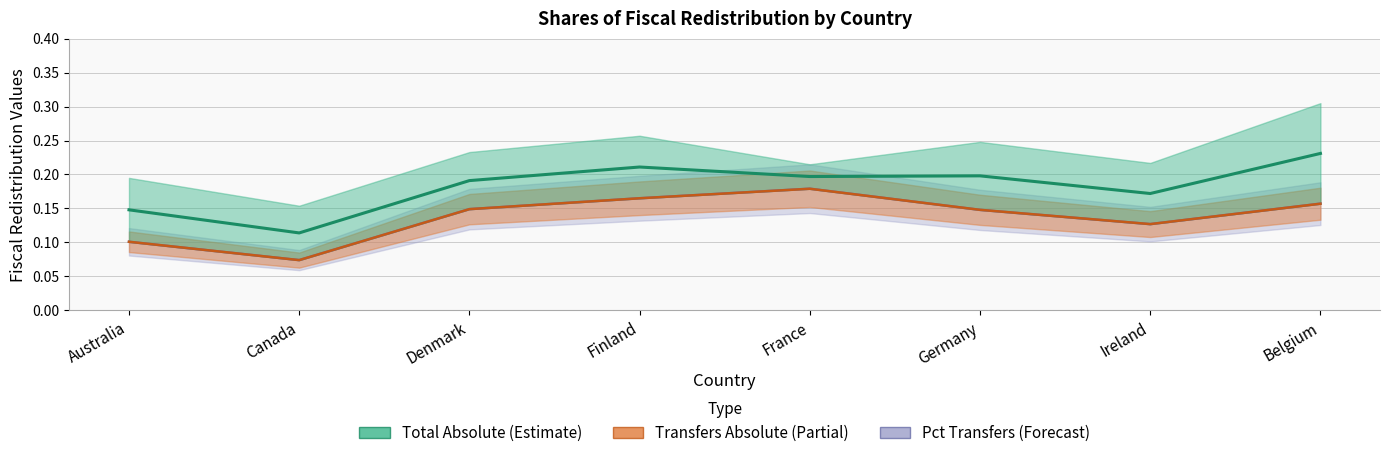

Which series has the largest total across all categories?

Total Absolute